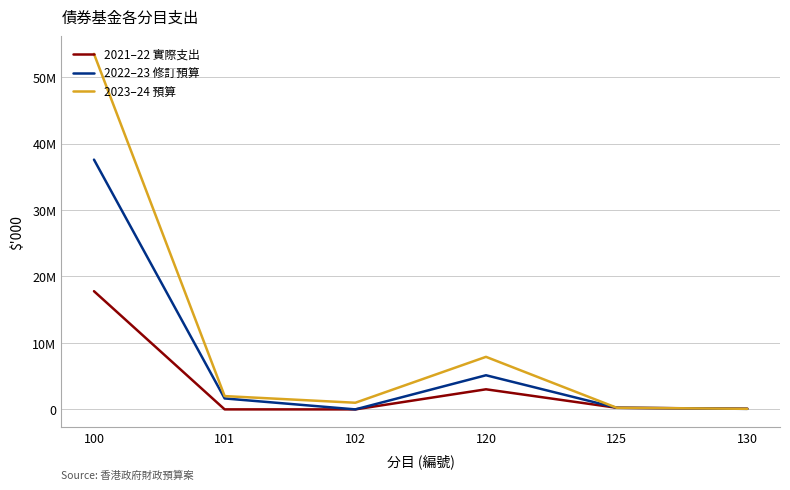

What are all the series names shown in the legend?

2021–22 實際支出, 2022–23 修訂預算, 2023–24 預算